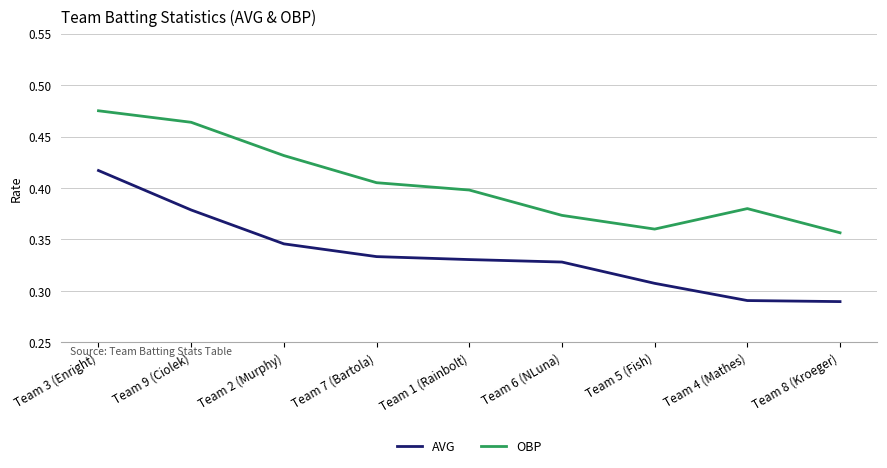

What is the label of the 3rd point from the left?

Team 2 (Murphy)